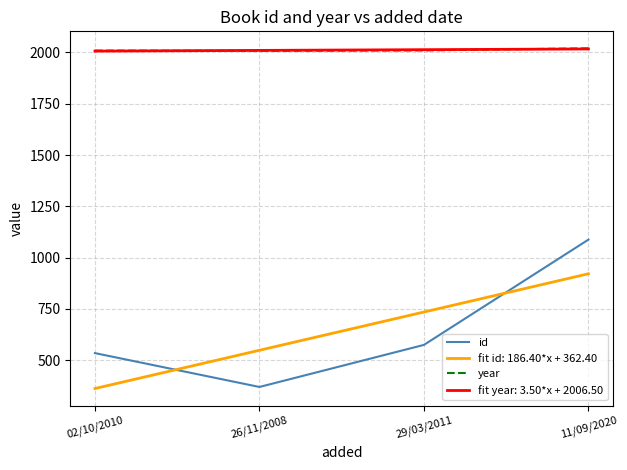

What is the sum of the id values at 11/09/2020 and 29/03/2011?

1663.0